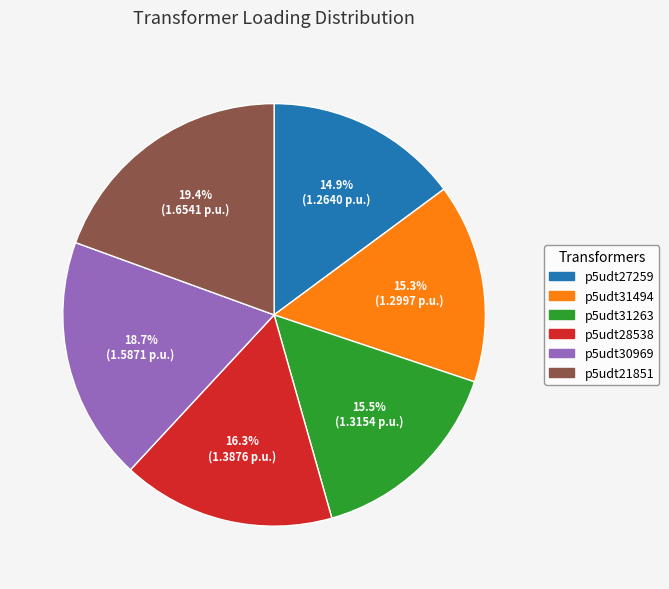

Which category has the biggest portion of the pie?

p5udt21851